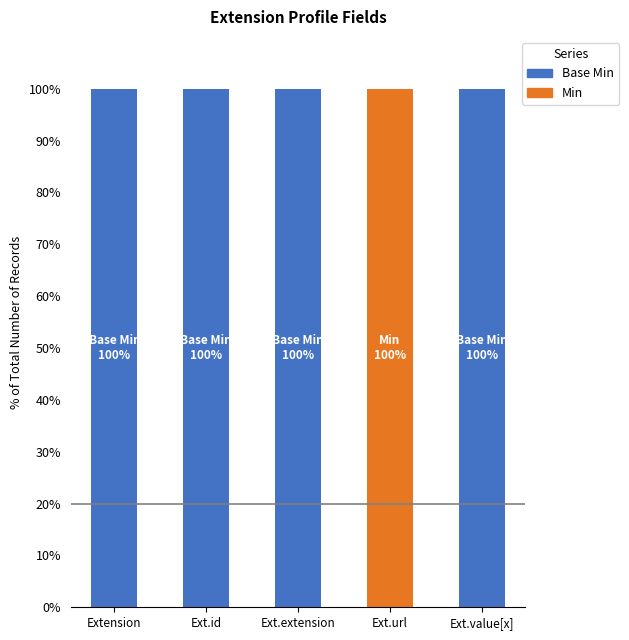

What is the total value across all series at Ext.value[x]?

100